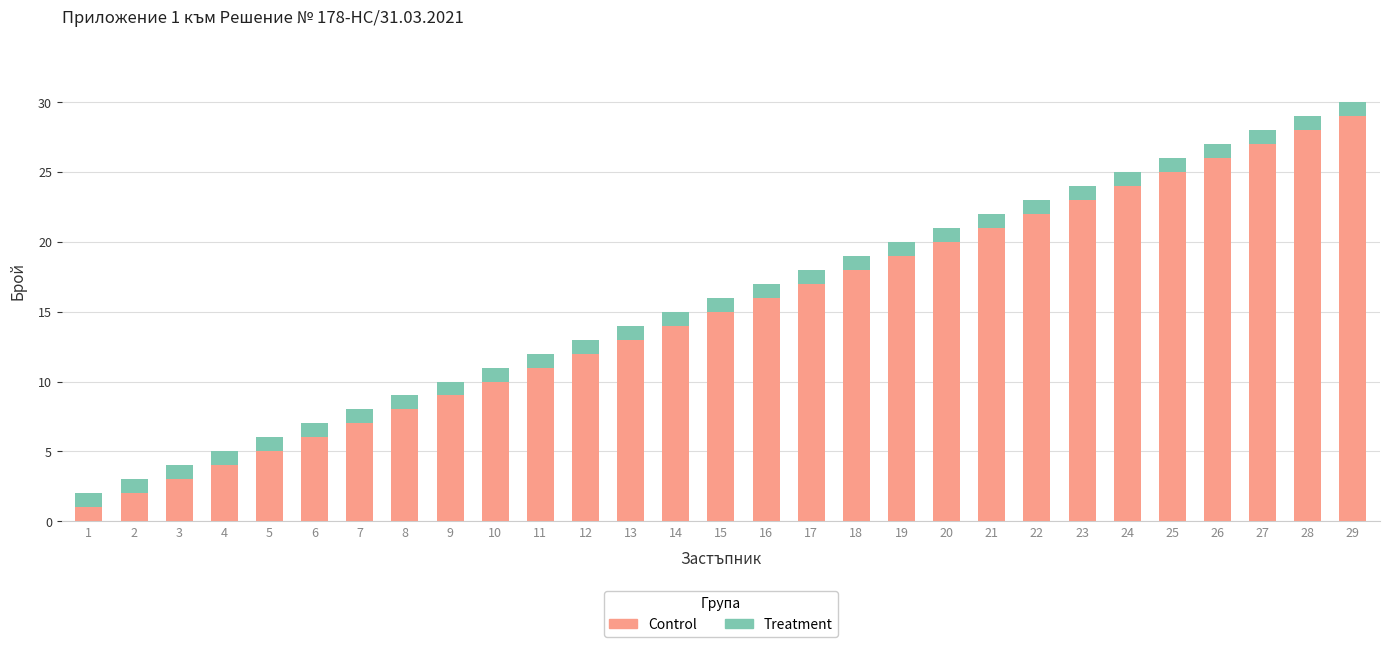

What is the average value of the Control series?

15